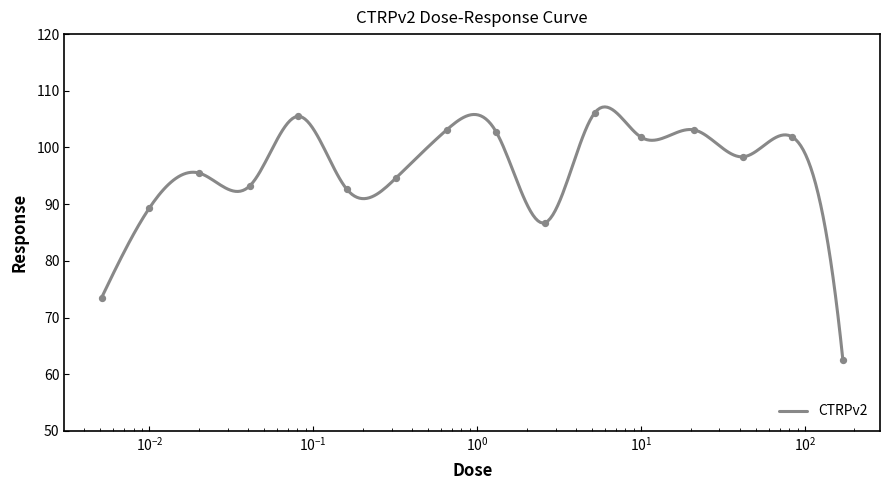

What is the change in value from 0.0051 to 0.32?

+21.2